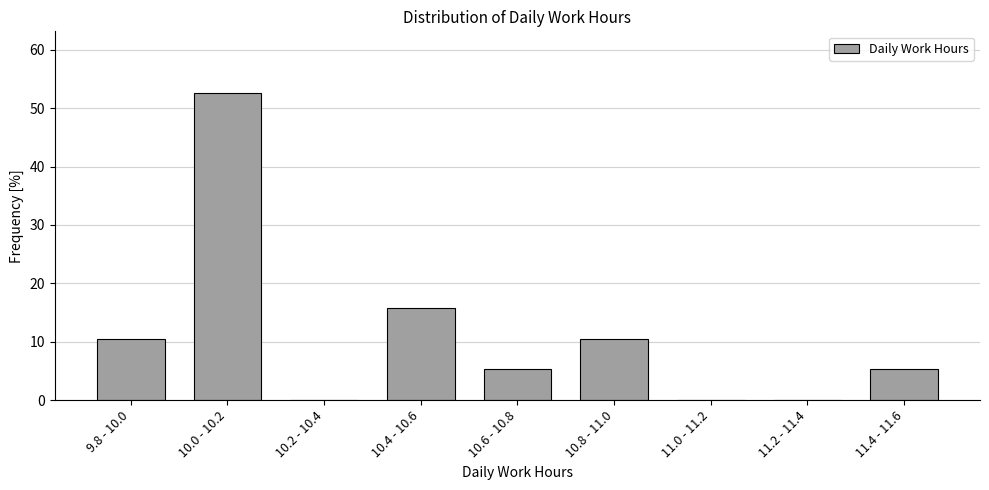

The value at 9.8 - 10.0 is 7.0. True or false?

False